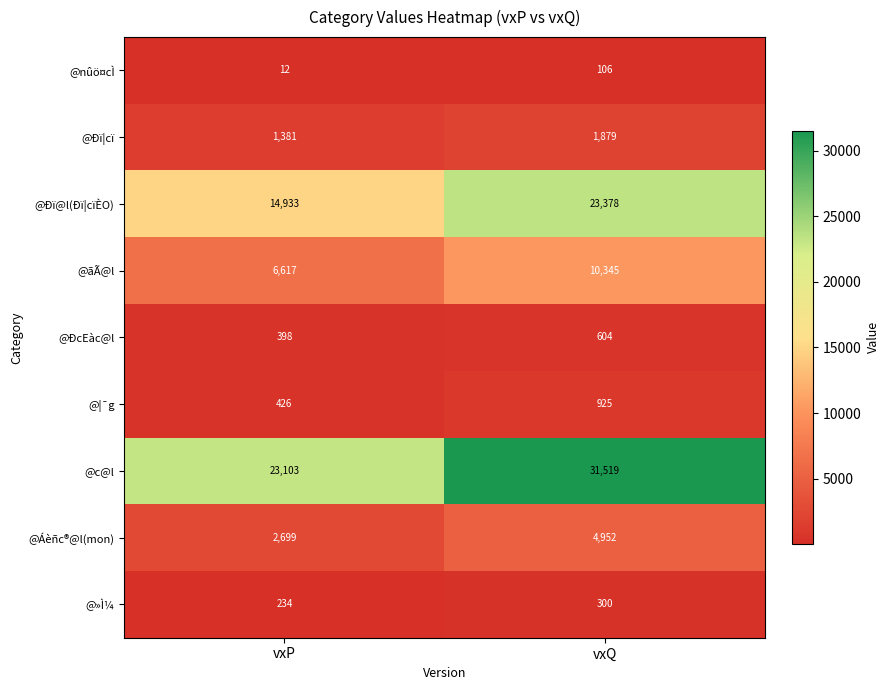

What is the sum of all @Ðï¦cï values?

3260